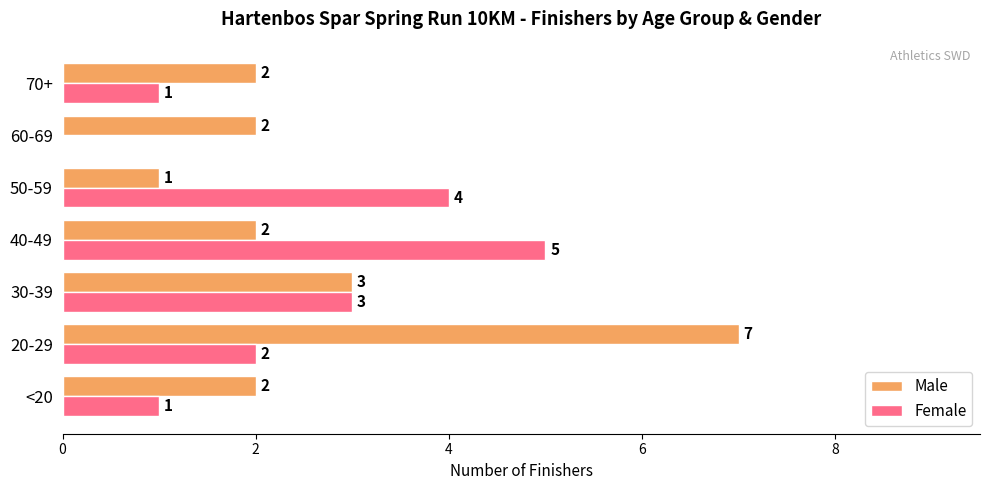

What is the maximum value shown in the chart?

7